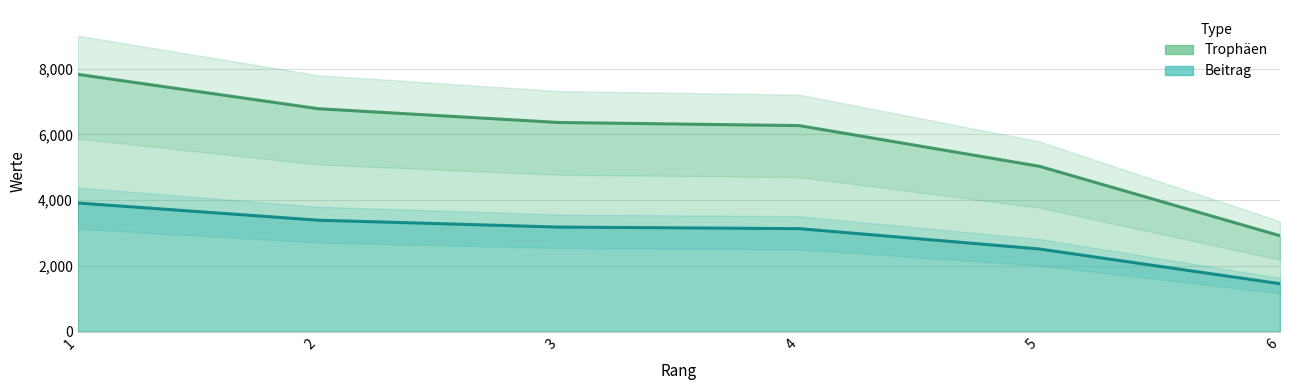

What is the difference between the maximum and minimum values in the Beitrag series?

2455